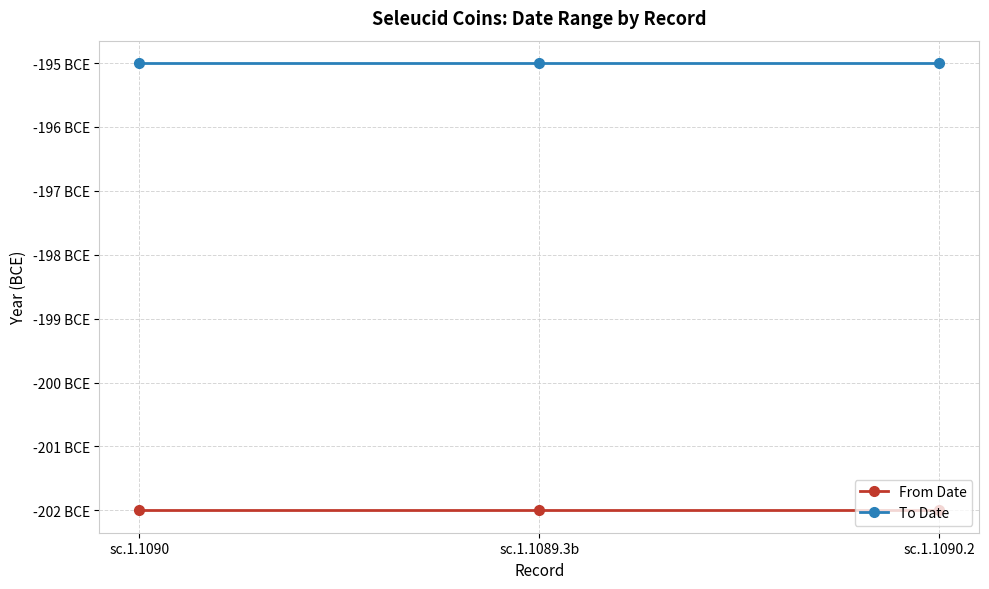

Which series has the widest spread of values?

From Date